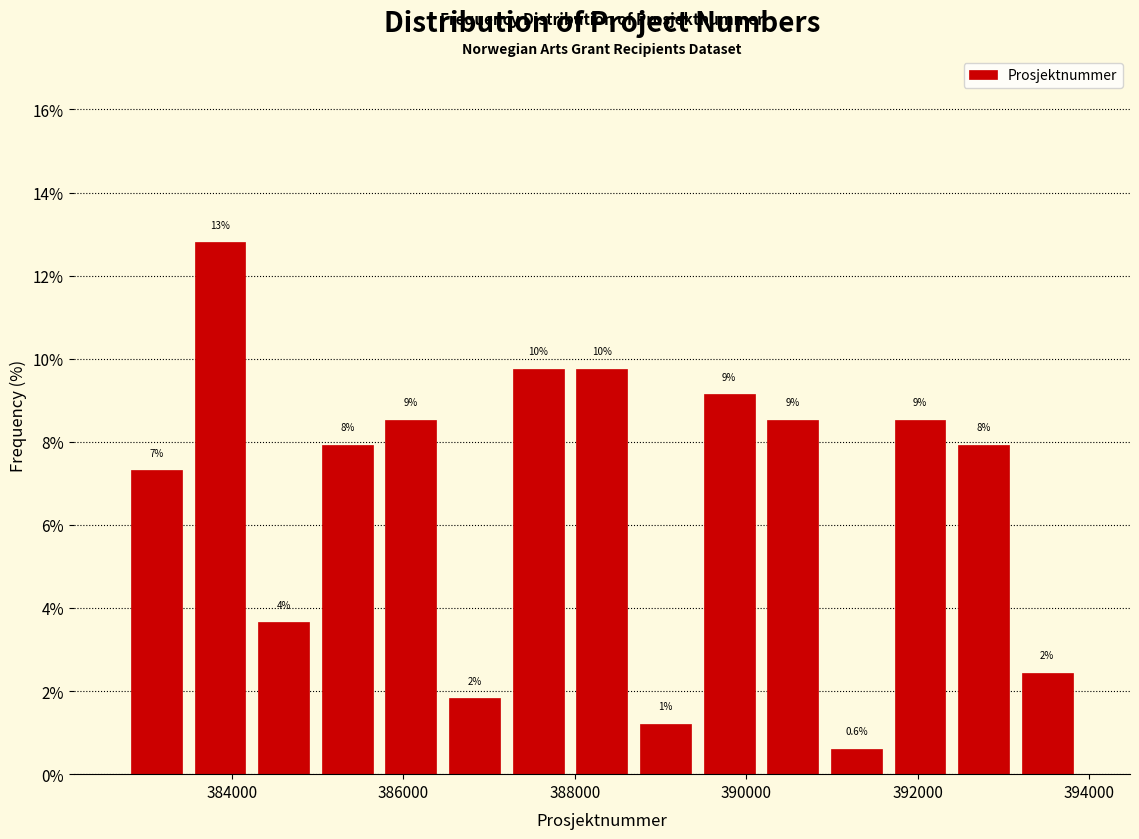

Read against the x-axis, roughly where is the centre of the tallest bar?

383800